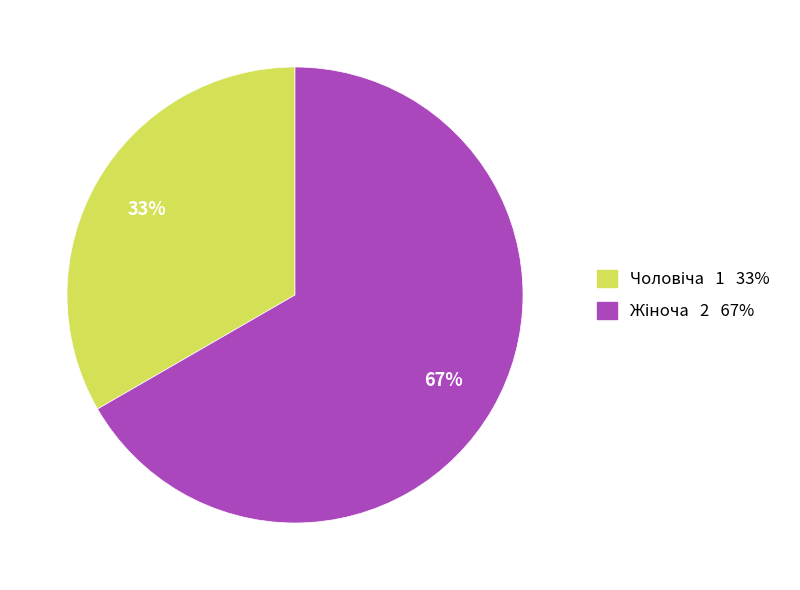

To the nearest percent, what is the average slice percentage?

50%